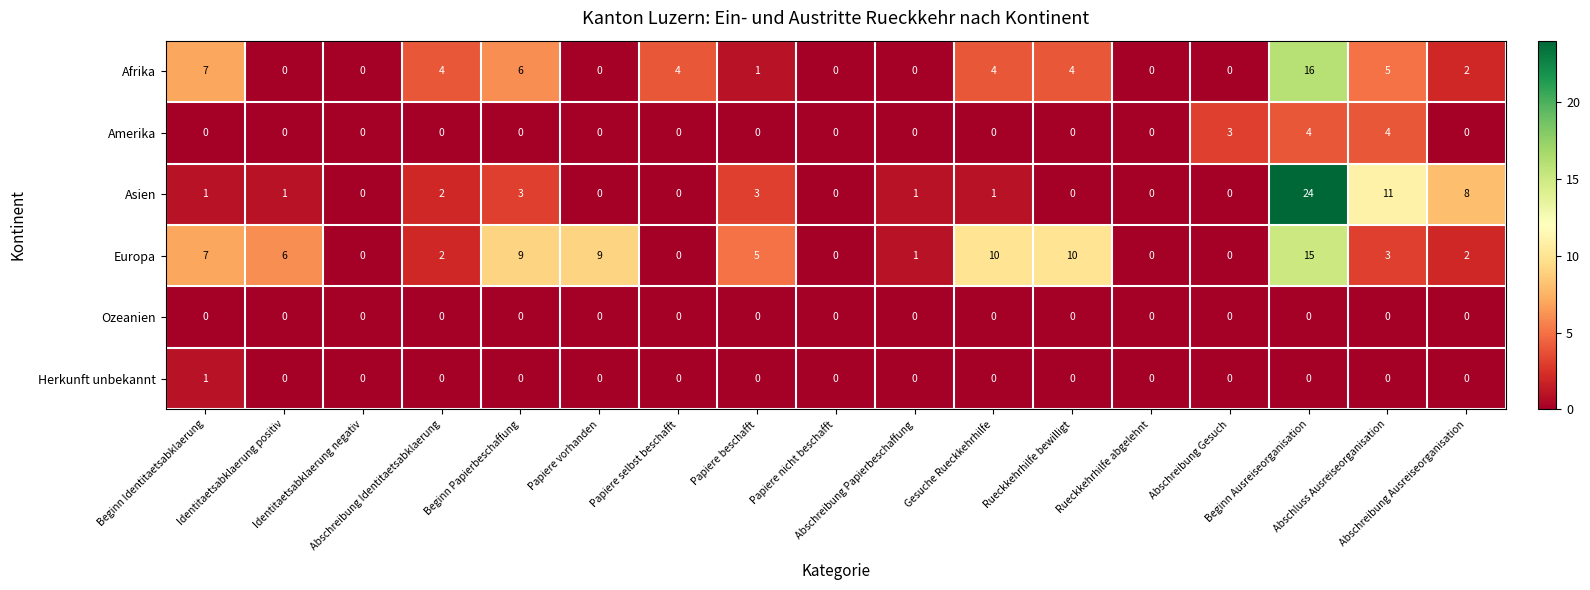

Rank the series by their maximum value, from lowest to highest.

Ozeanien, Herkunft unbekannt, Amerika, Europa, Afrika, Asien